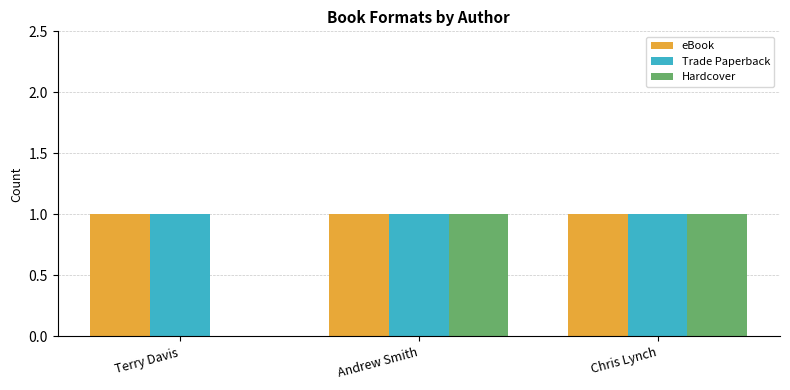

What is the sum of the Hardcover values at Andrew Smith and Chris Lynch?

2